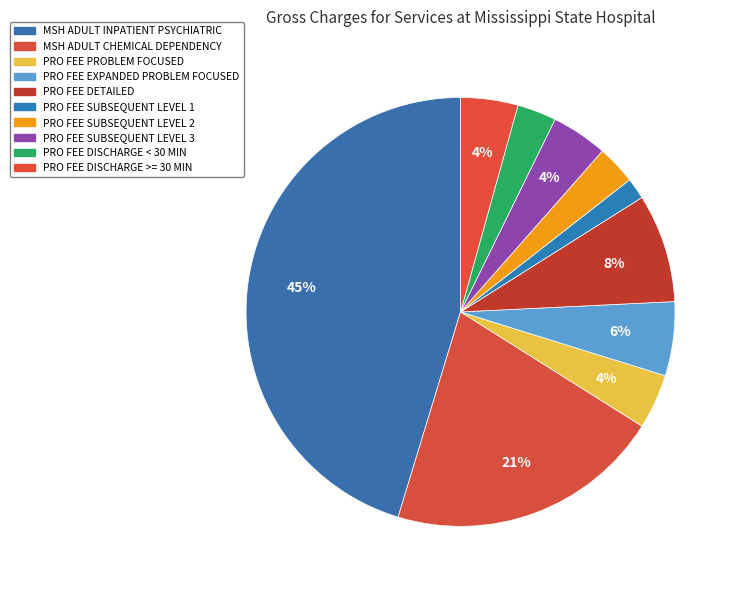

How many segments does this pie chart have?

10